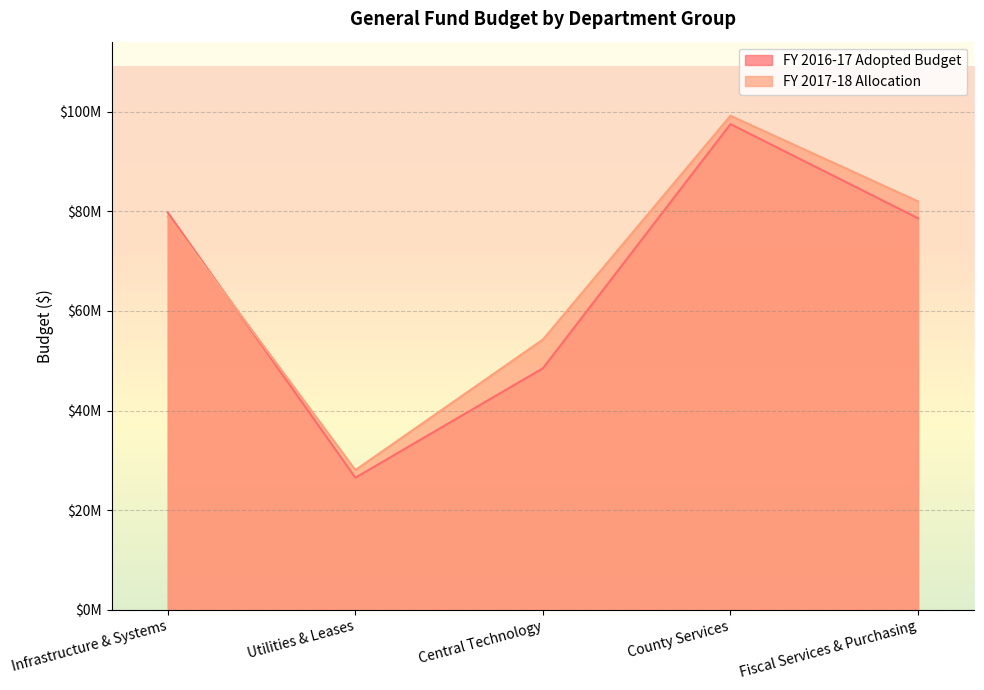

True or false: FY 2016-17 Adopted Budget has a value of 97536000 at County Services.

True